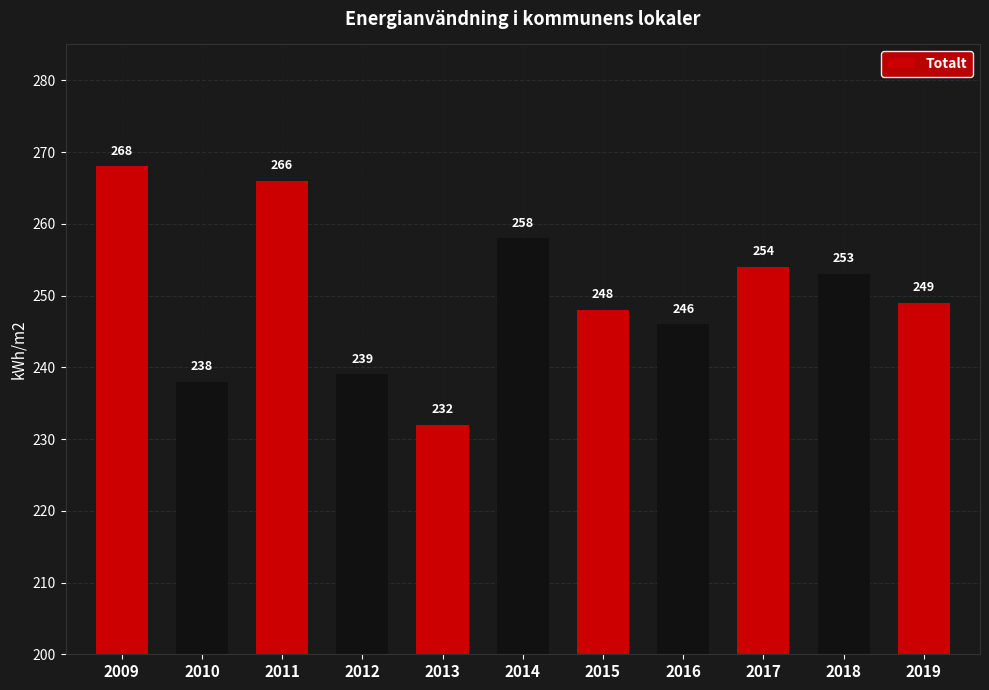

What is the ratio of the value at 2010 to the value at 2013?

1.0